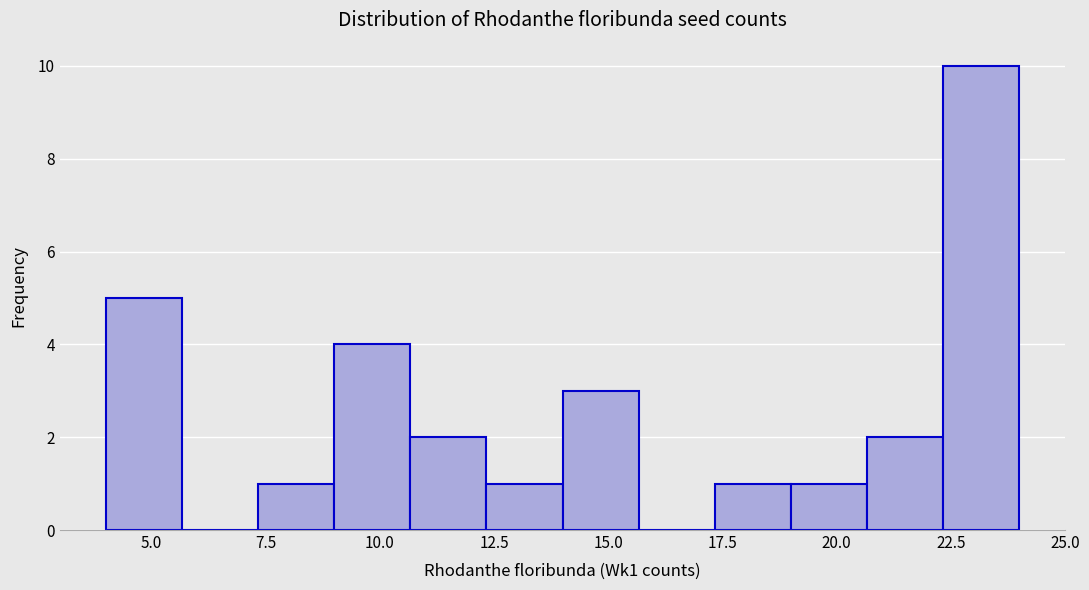

Around what value on the x-axis is the tallest bar? Give the approximate position of its centre, as read against the axis.

23.0